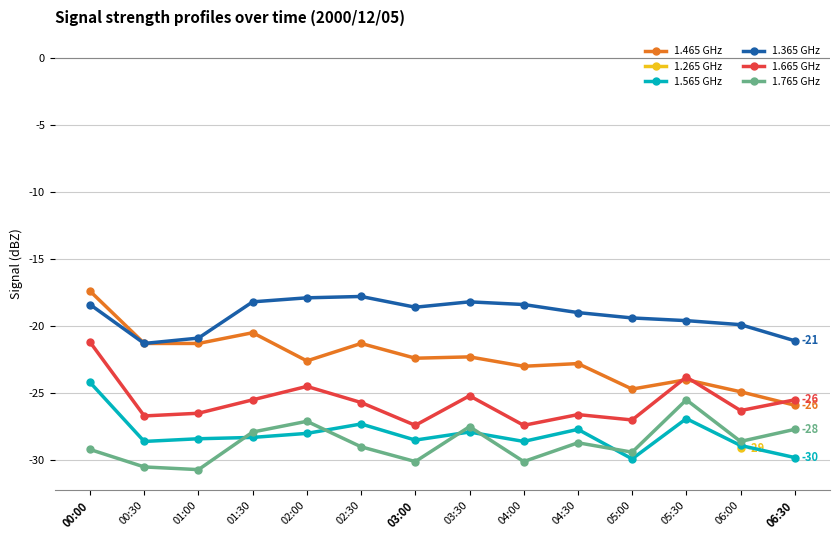

What is the label of the 3rd point from the right?

05:30